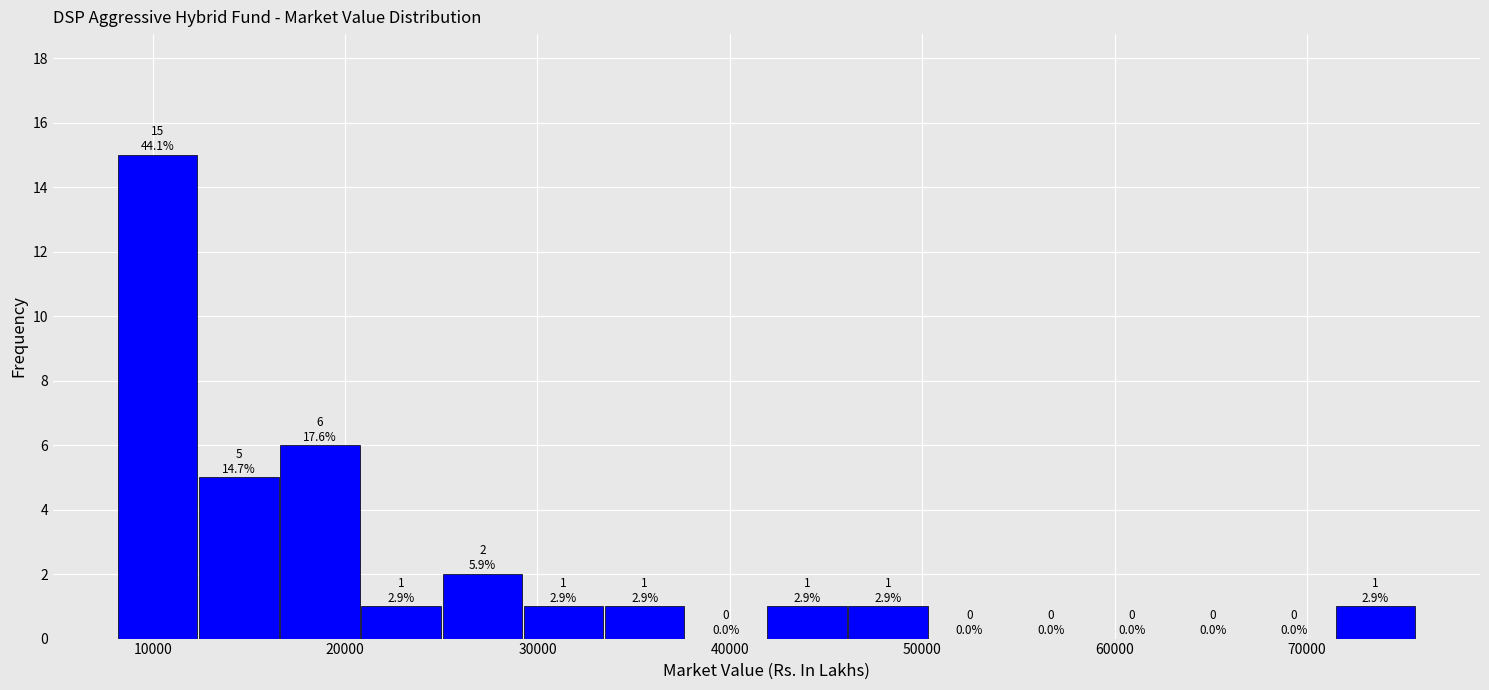

Which range on the x-axis has the tallest bar?

8000 to 12000